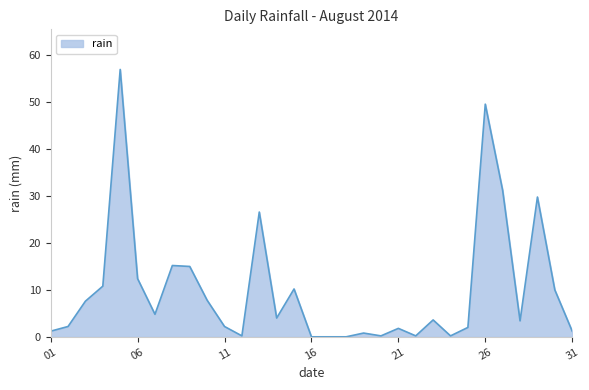

What is the greatest value displayed?

57.0